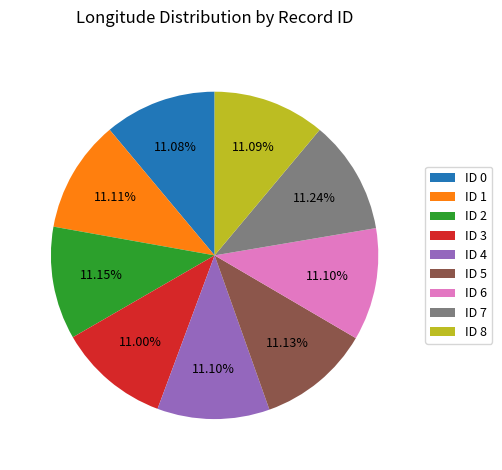

Do ID 8 and ID 0 together represent more than half of the pie?

No